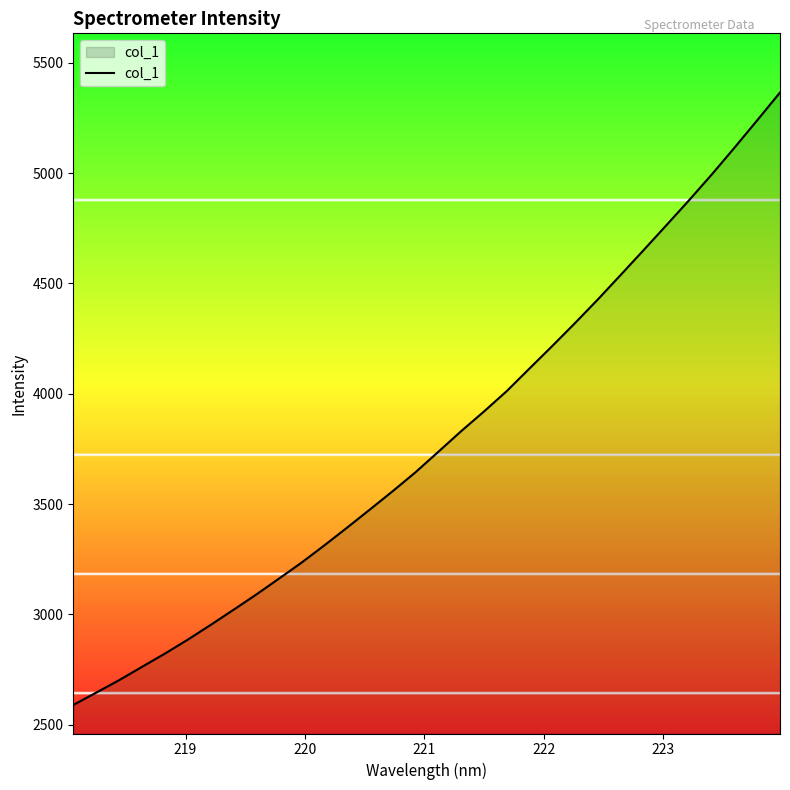

What is the minimum value shown in the chart?

2589.2